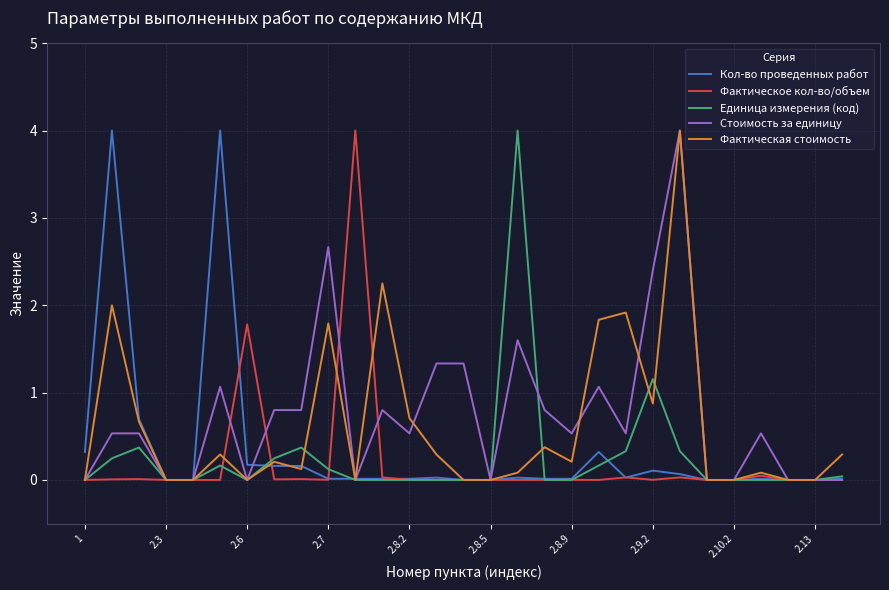

What is the greatest value displayed?

4.0